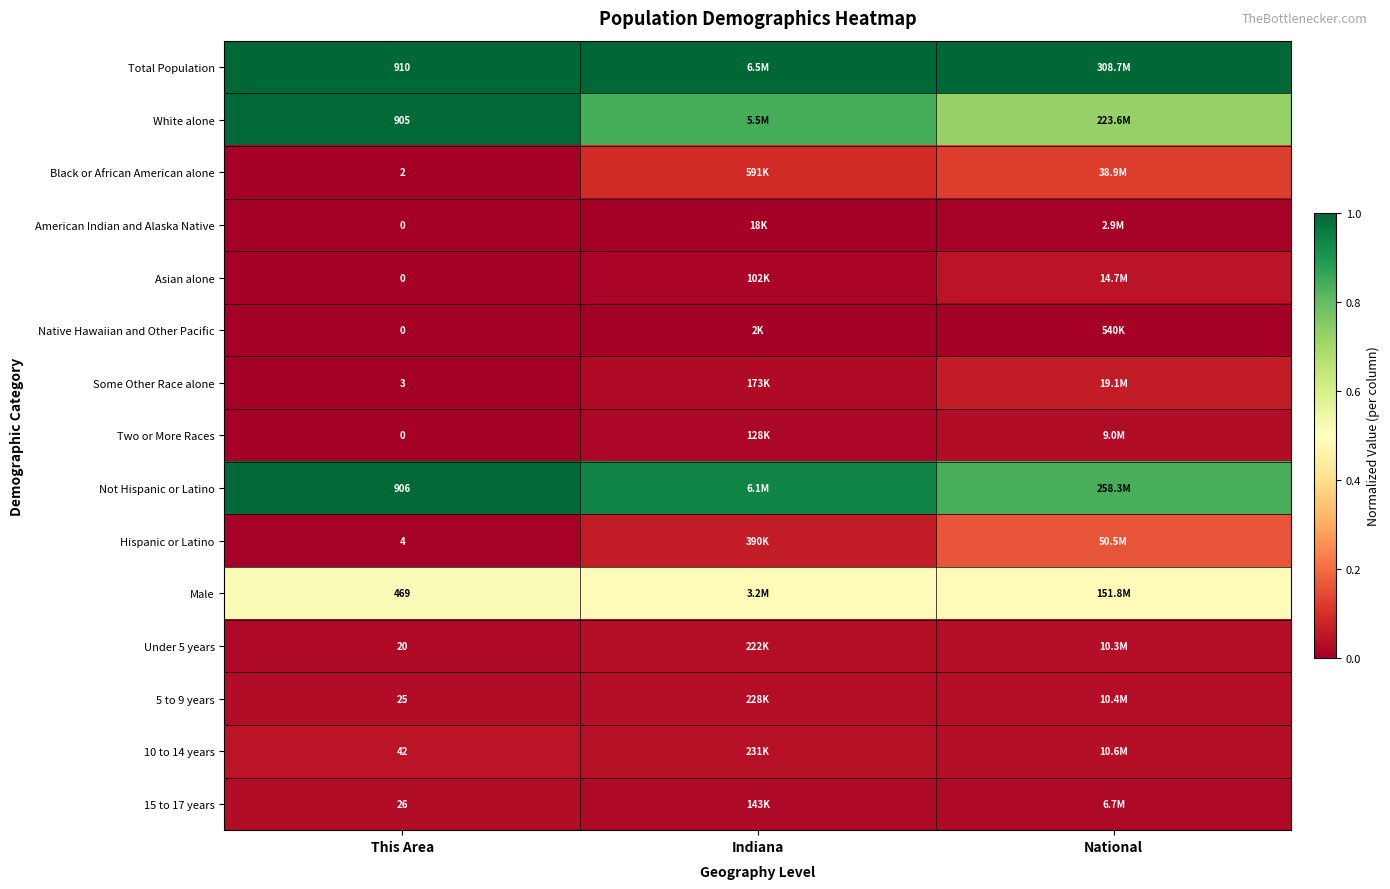

Is the value of 5 to 9 years at This Area greater than the value of Under 5 years at This Area?

Yes